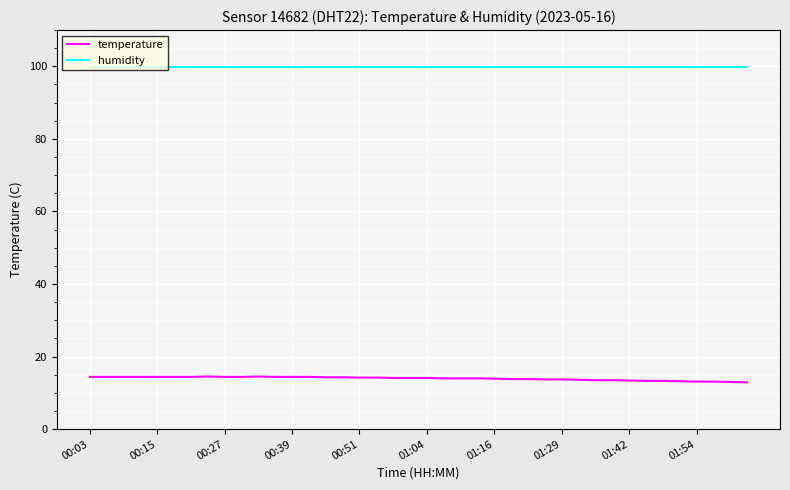

Which series has the largest total across all categories?

humidity